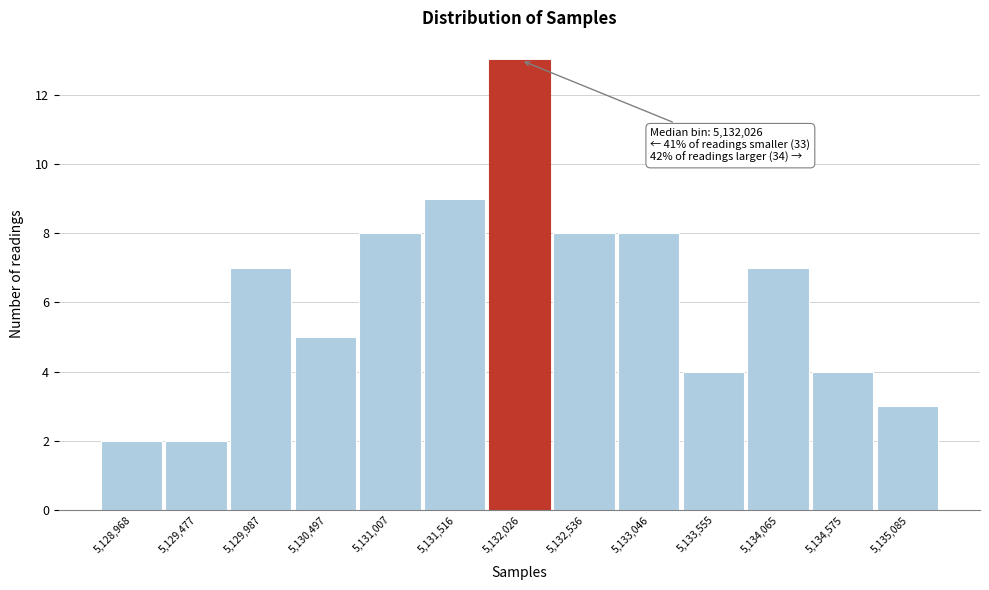

Reading left to right, list all the values displayed in this chart.

5,128,968=2	5,129,477=2	5,129,987=7	5,130,497=5	5,131,007=8	5,131,516=9	5,132,026=13	5,132,536=8	5,133,046=8	5,133,555=4	5,134,065=7	5,134,575=4	5,135,085=3